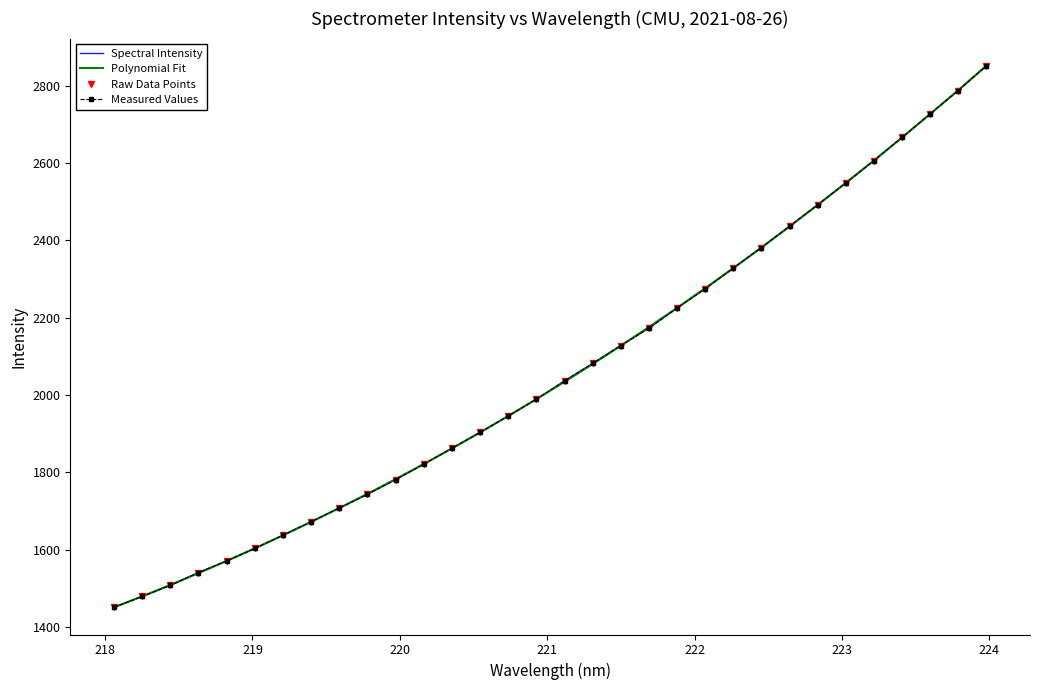

What is the sum of all Spectral Intensity values?

65969.3